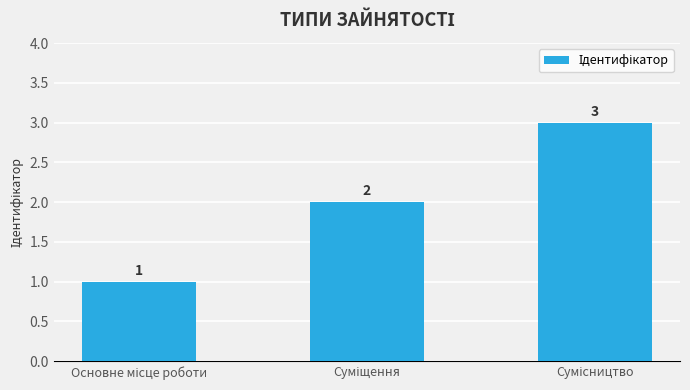

How many values are below 2?

1